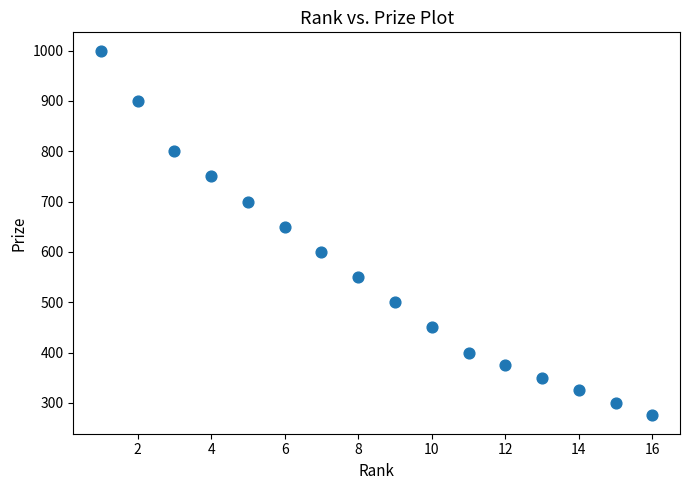

What Y value in the scatter plot is closest to 637?

650